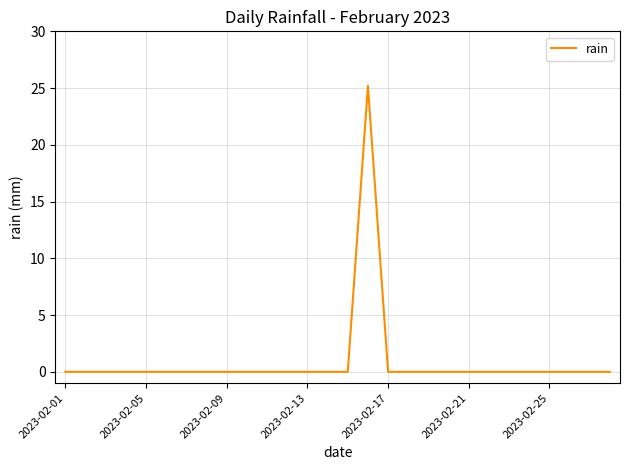

What is the difference between the maximum and minimum values?

25.2